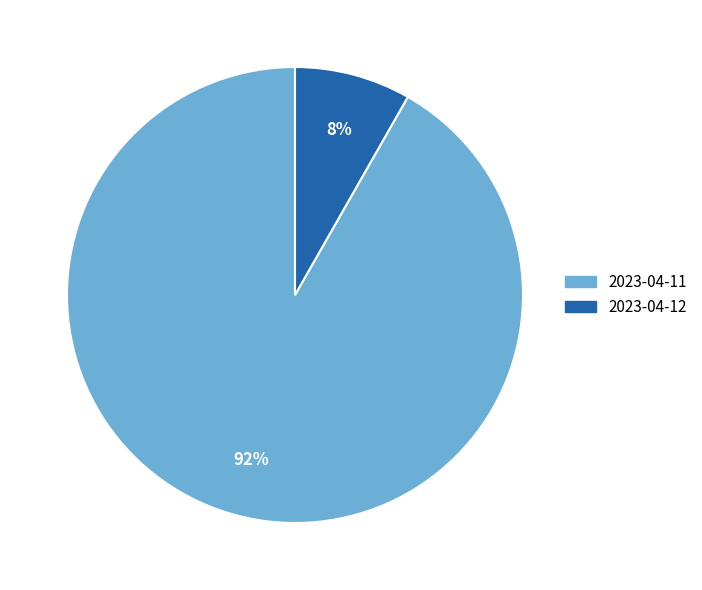

Combined, do 2023-04-12 and 2023-04-11 account for over 50%?

Yes